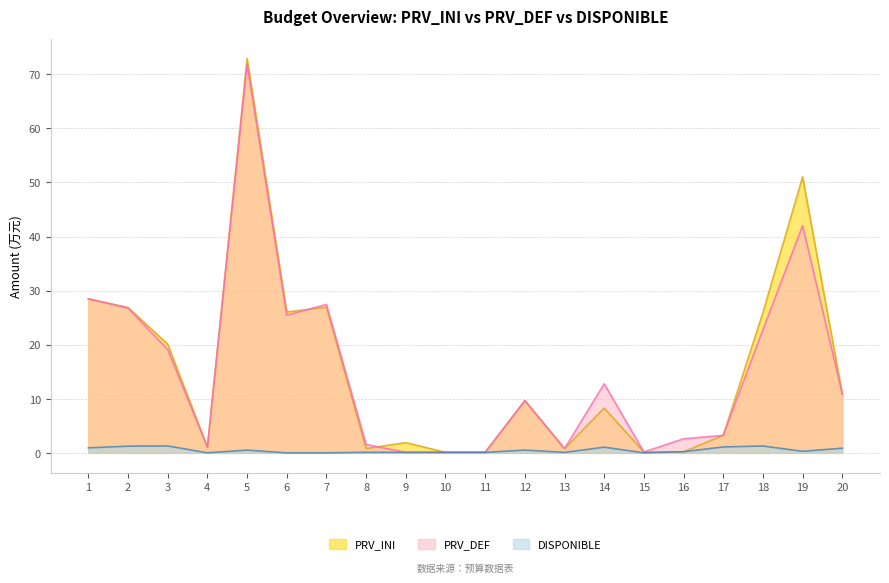

What are all the series names shown in the legend?

PRV_INI, PRV_DEF, DISPONIBLE